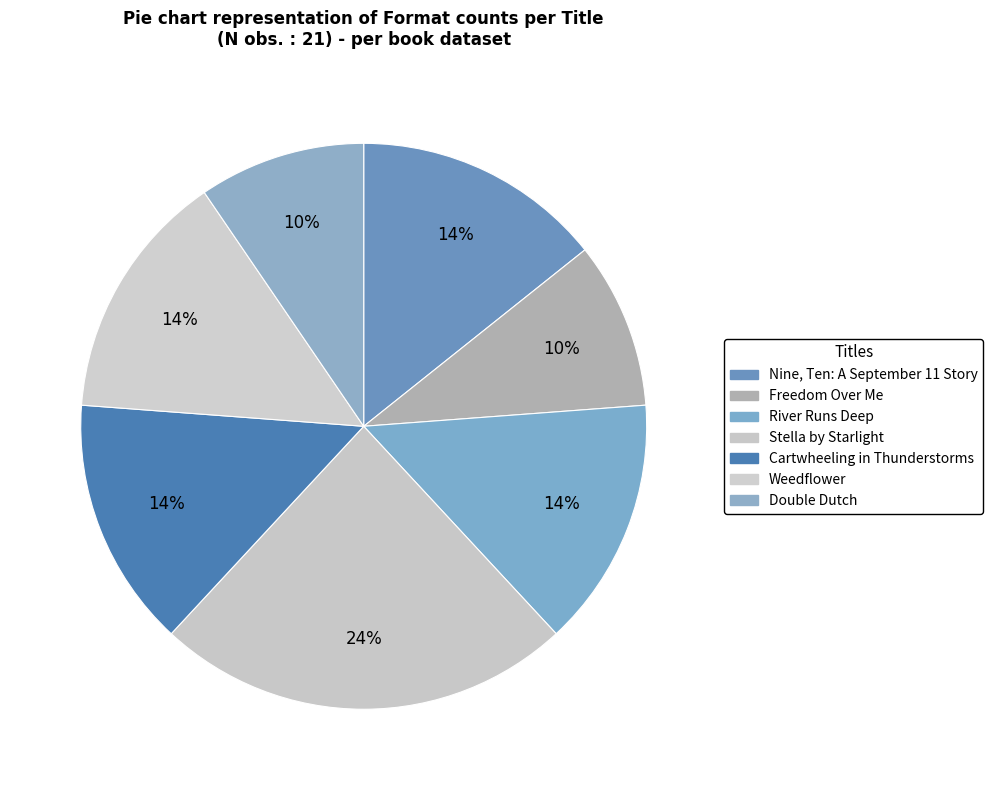

Is the sum of Weedflower and River Runs Deep greater than half?

No